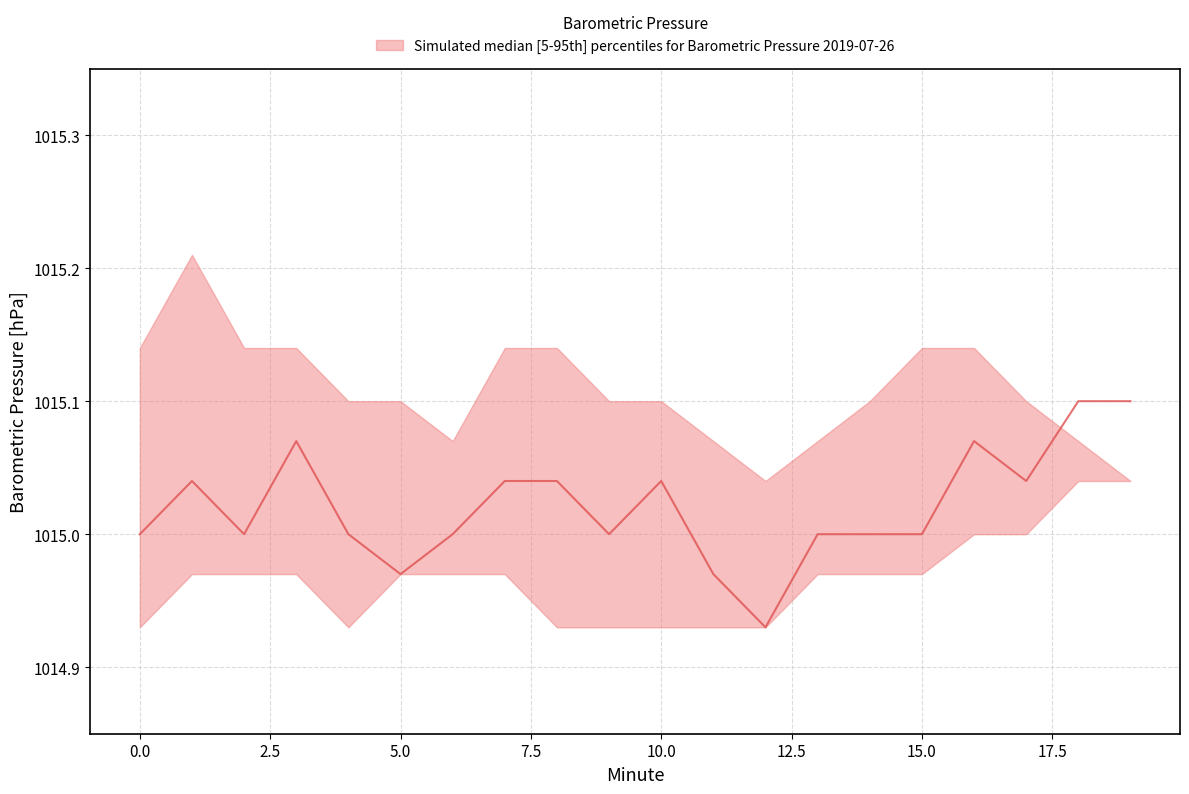

True or false: upper has more than 1 interior local peaks.

False